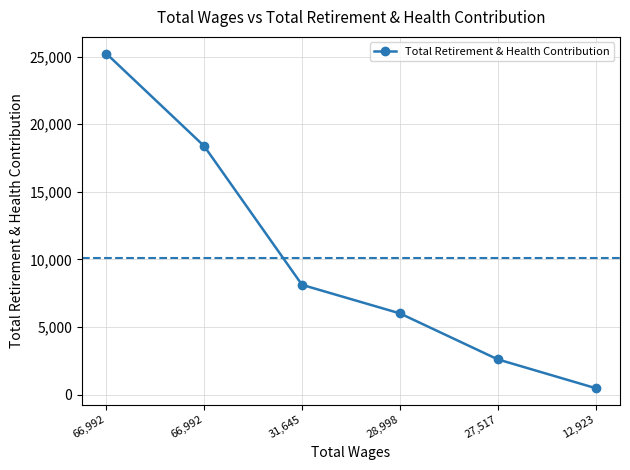

How many distinct data groups are displayed?

1